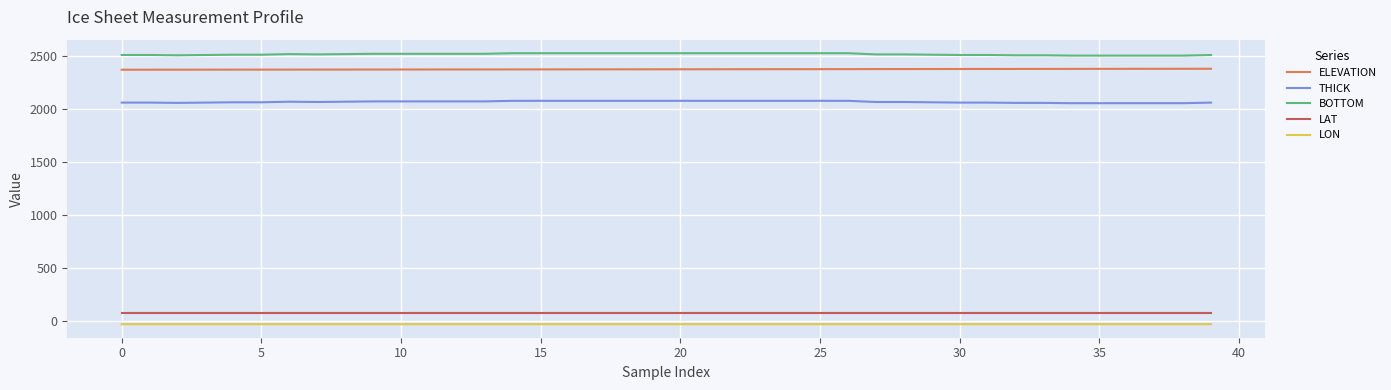

Which series has the largest total across all categories?

BOTTOM